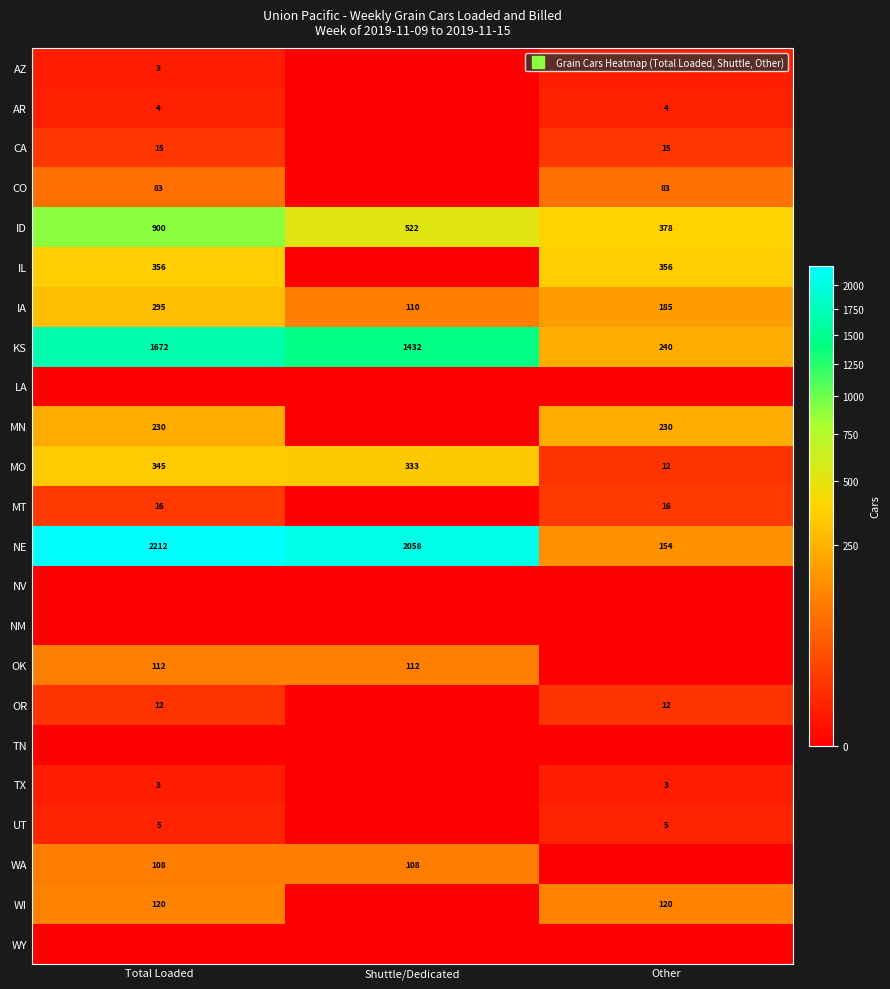

Count the number of data series in this chart.

23